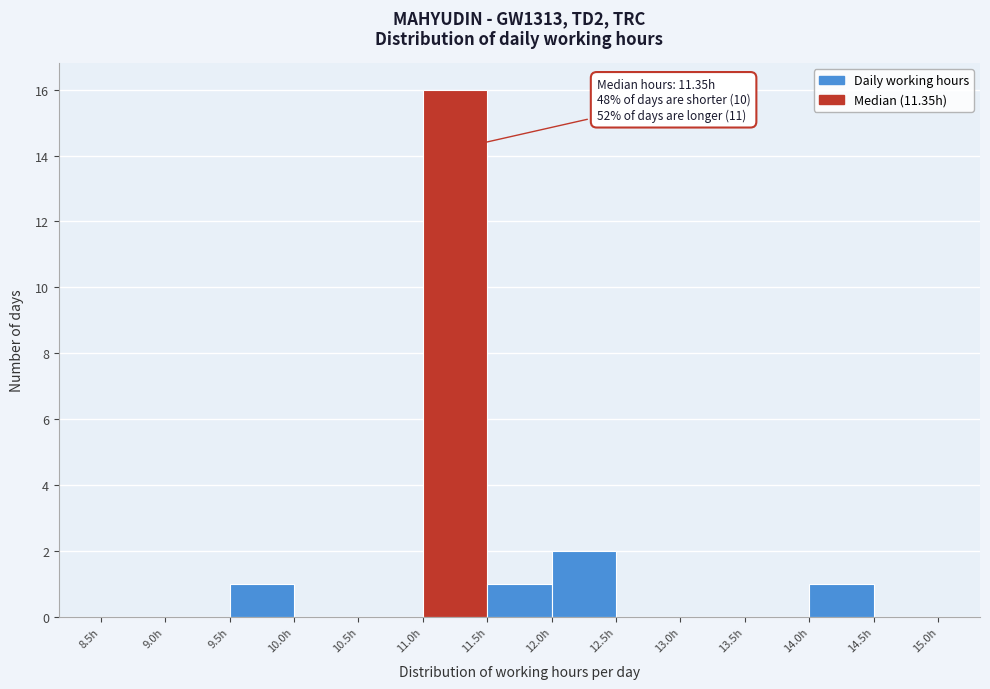

Over which range of the x-axis is the bar tallest?

11.0 to 11.5